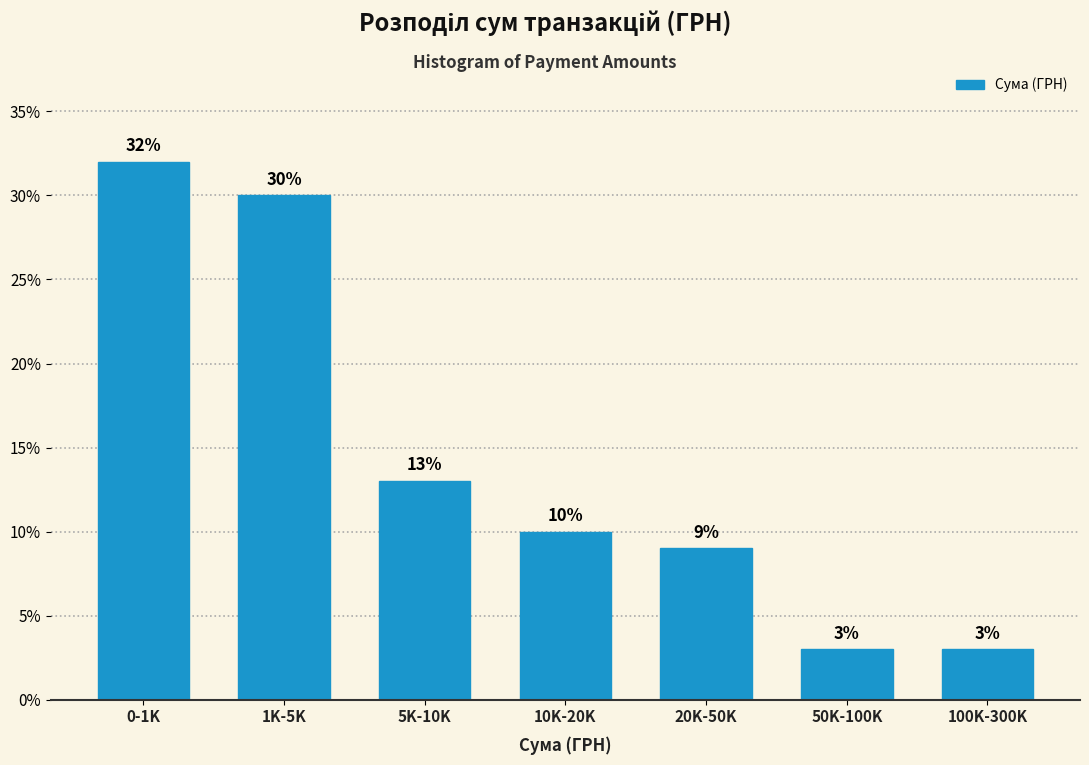

Reading right to left, what are all the values shown in this chart?

3	3	9	10	13	30	32